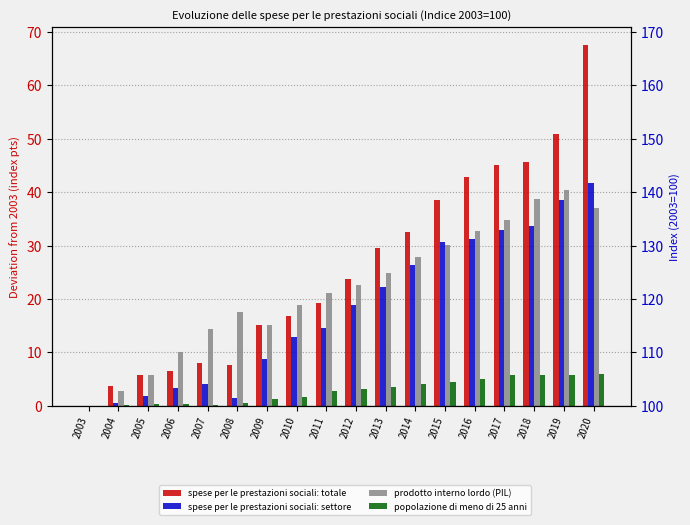

What is the difference between the maximum and second lowest values in the popolazione di meno di 25 anni series?

5.8